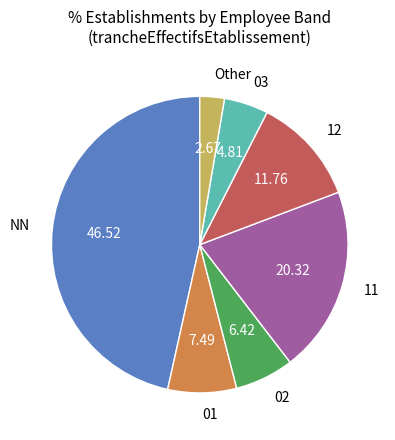

Is there any slice that represents more than half of the pie?

No